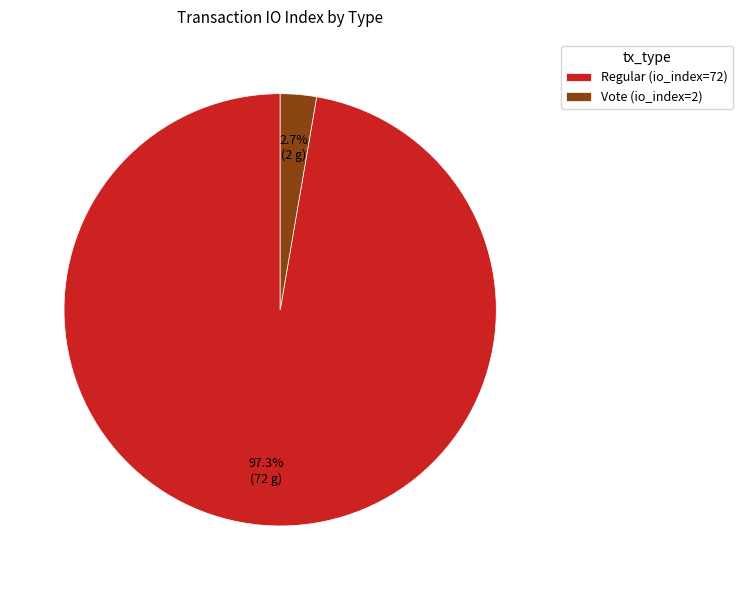

To the nearest percent, what percentage of the pie is Vote (io_index=2)?

3%